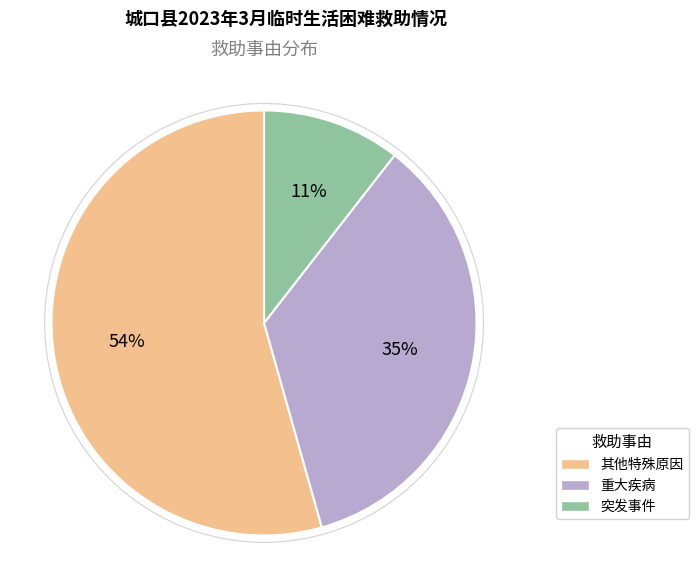

What is the smallest slice in the pie chart?

突发事件